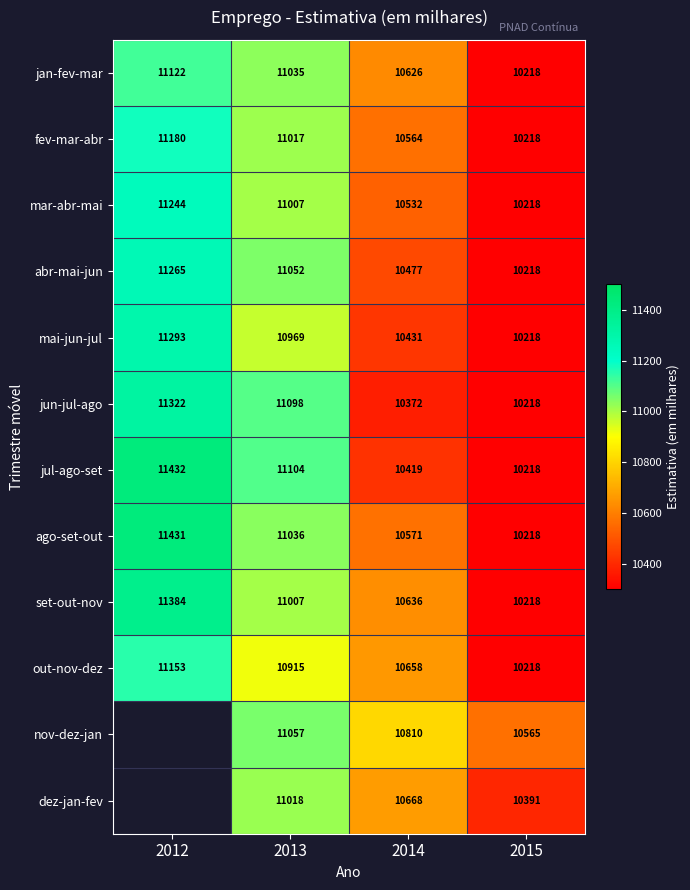

Which category has the highest value in the abr-mai-jun series?

2012